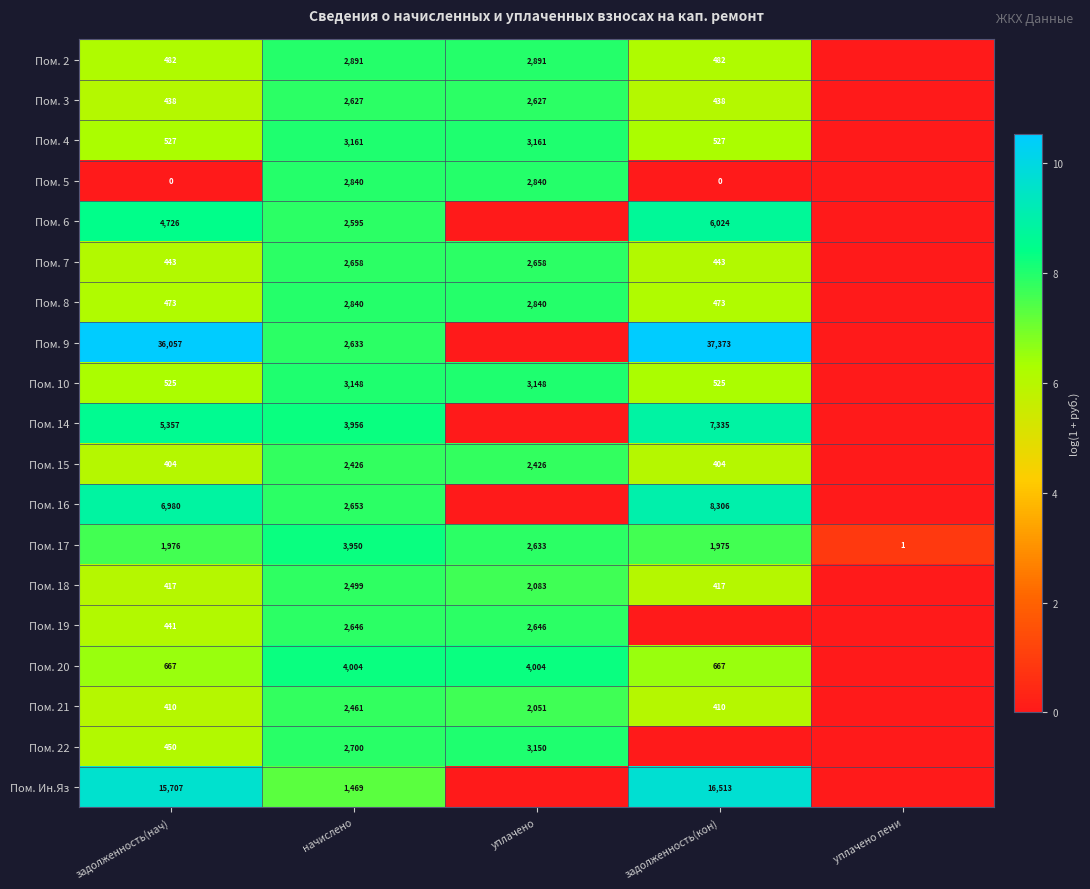

Is the value of Пом. 17 at уплачено пени greater than the value of Пом. 8 at задолженность(кон)?

No